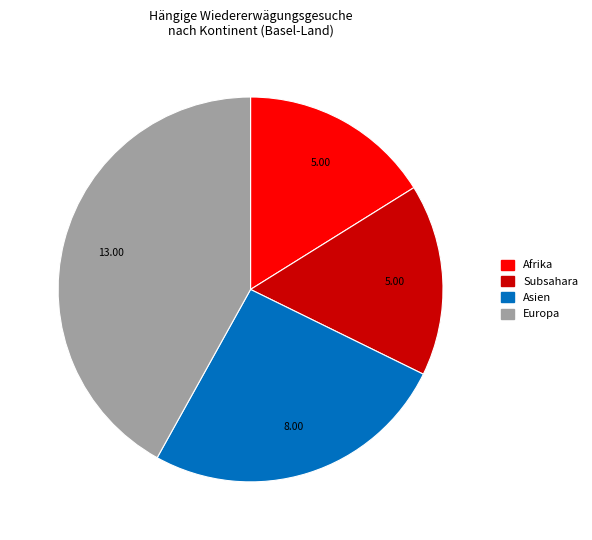

Is there a majority slice in this chart?

No